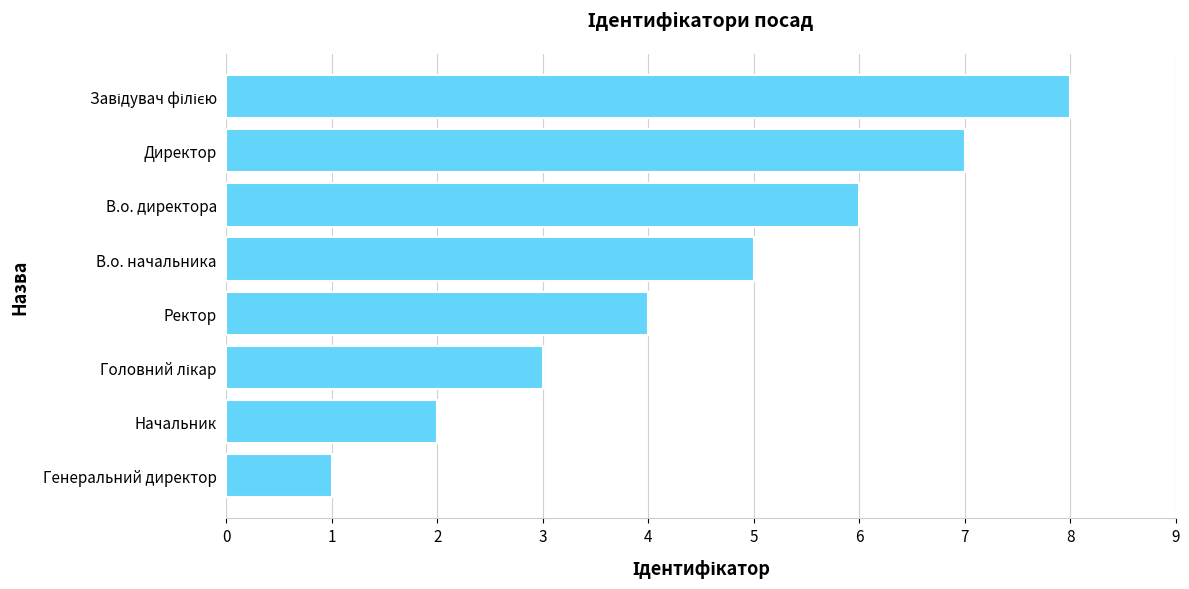

How many values are between 3 and 7?

5